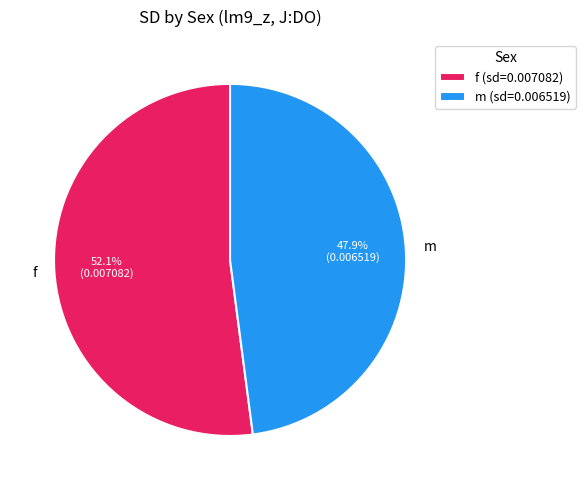

Which slice is the smallest?

m